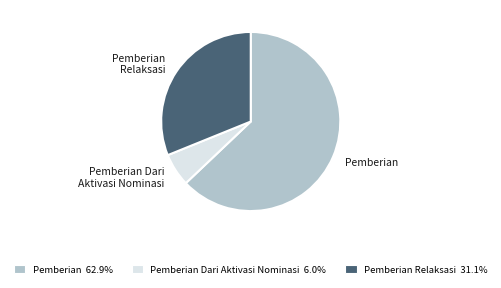

Which slice is the smallest?

Pemberian Dari Aktivasi Nominasi